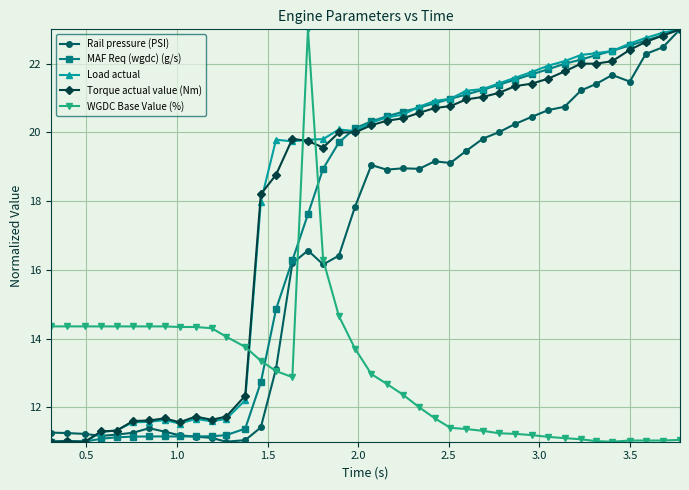

True or false: Rail pressure (PSI) has more than 0 points higher than both neighbors.

True